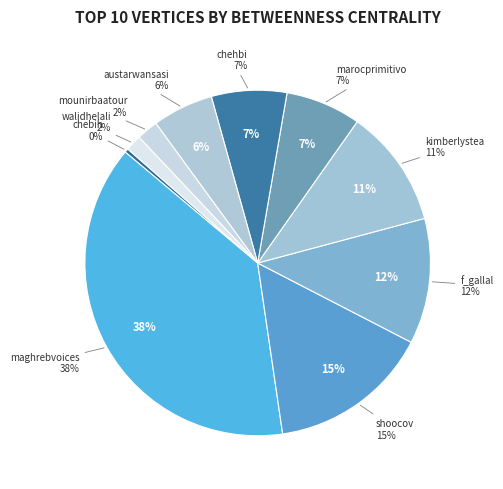

To the nearest percent, what percentage of the pie is kimberlystea?

11%